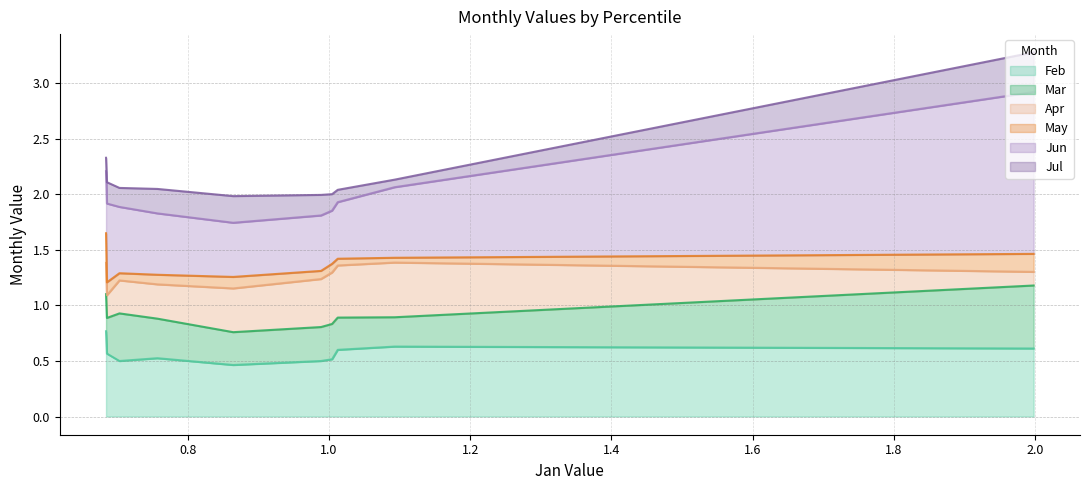

The Feb series shows 0.6 at pct15. True or false?

True